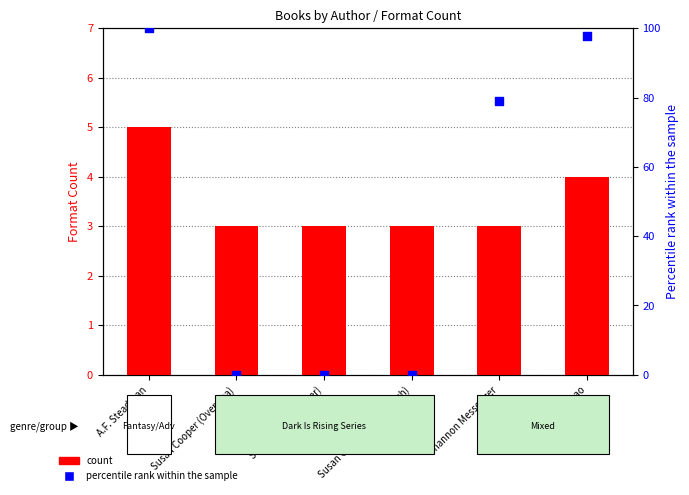

Which series has the largest Y range (max minus min)?

percentile rank within the sample